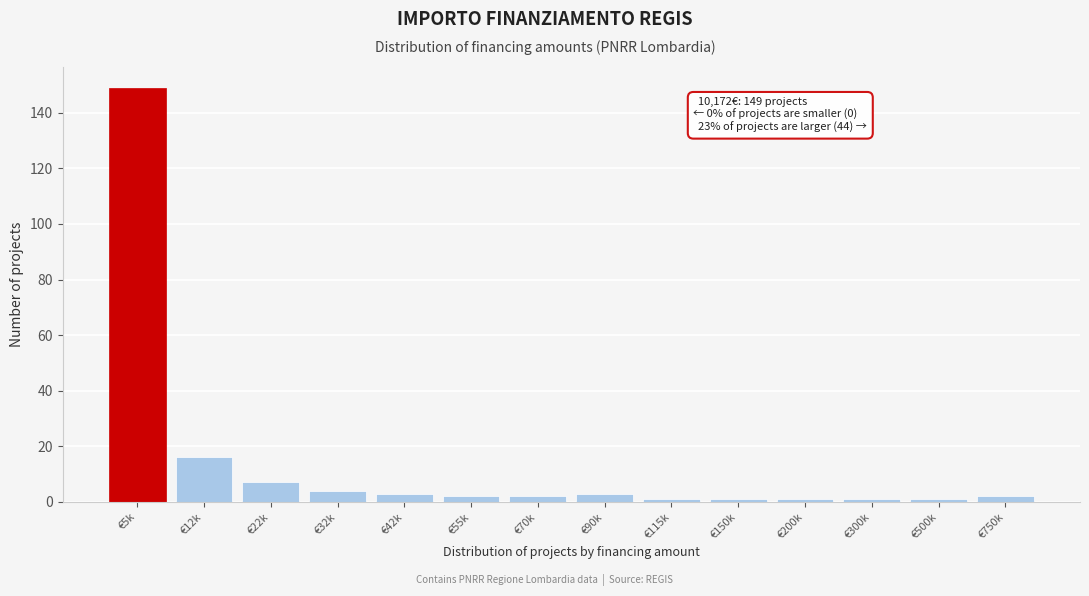

Reading left to right, what are all the values shown in this chart?

€5k=149	€12k=16	€22k=7	€32k=4	€42k=3	€55k=2	€70k=2	€90k=3	€115k=1	€150k=1	€200k=1	€300k=1	€500k=1	€750k=2